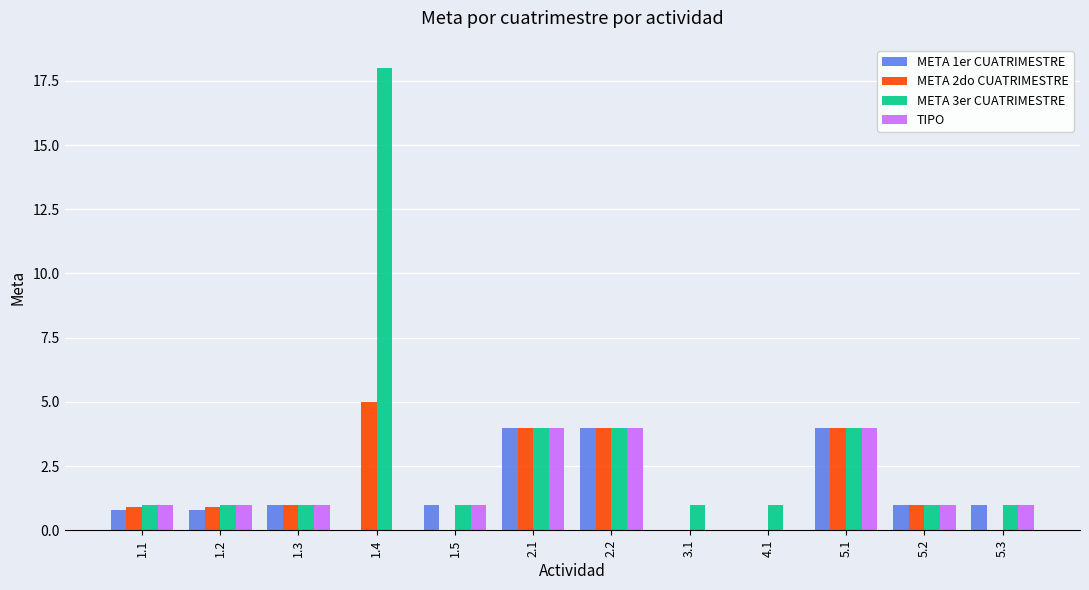

Which series changed the most between 1.3 and 1.4?

META 3er CUATRIMESTRE